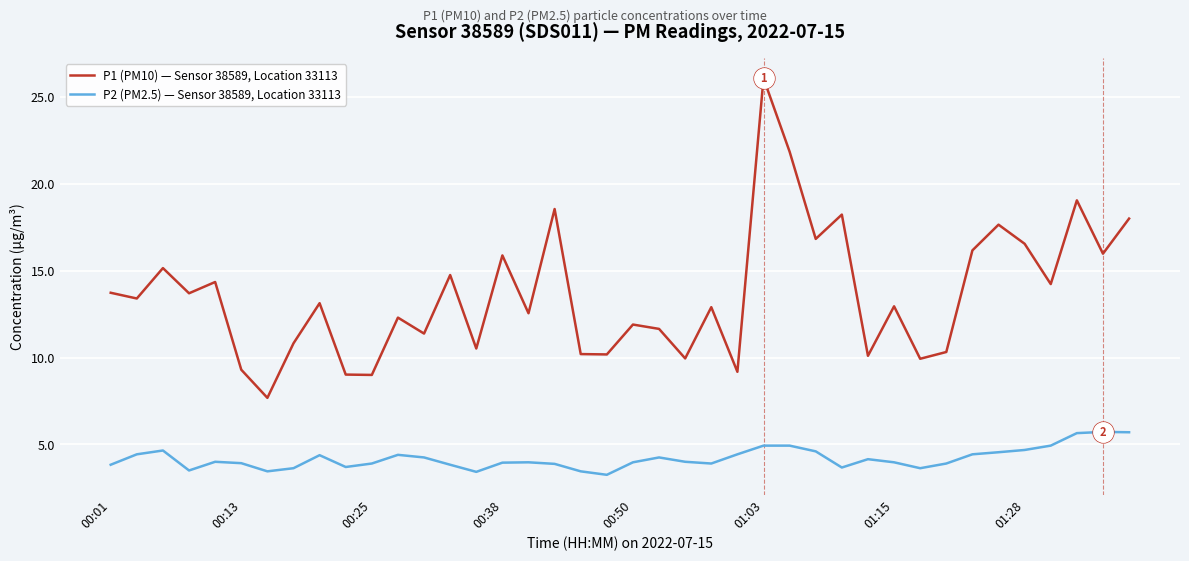

What is the difference between the maximum and second lowest values in the P1 (PM10) — Sensor 38589, Location 33113 series?

17.1